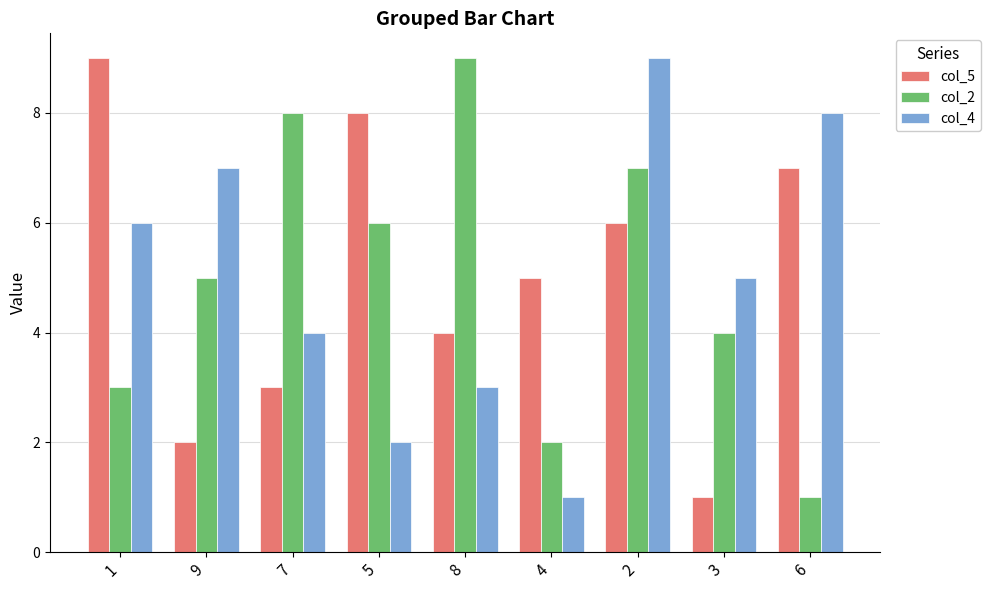

What is the difference between the maximum and minimum values in the col_2 series?

8